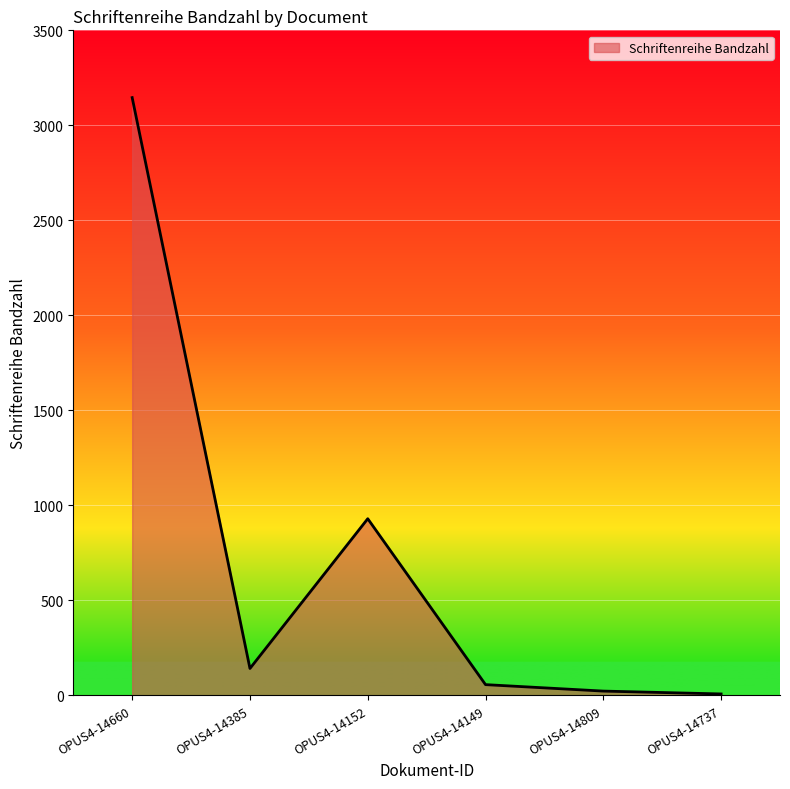

Between OPUS4-14152 and OPUS4-14660, which is larger?

OPUS4-14660